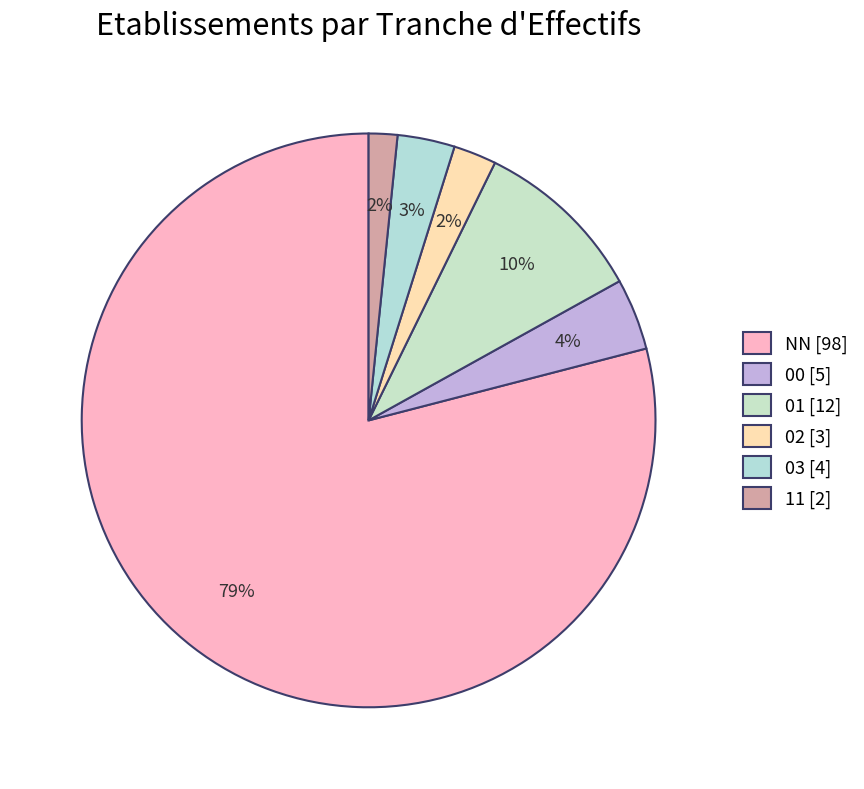

The 01 slice represents 10% of the pie. True or false?

True